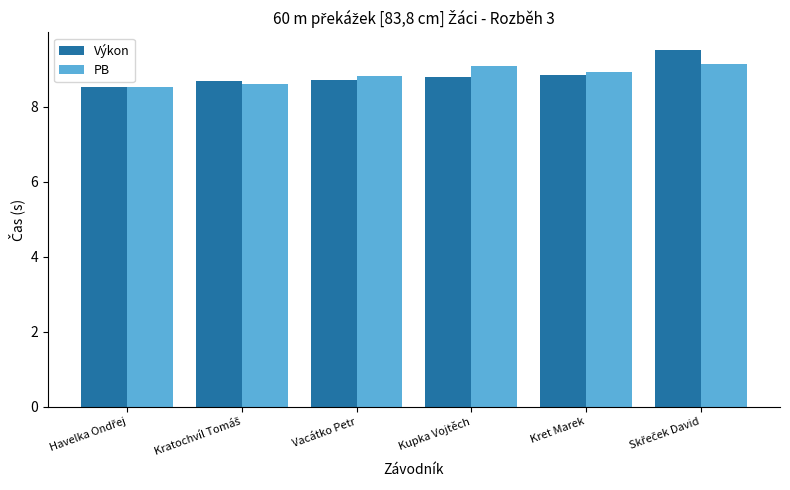

What is the difference between the second highest and minimum values in the Výkon series?

0.3